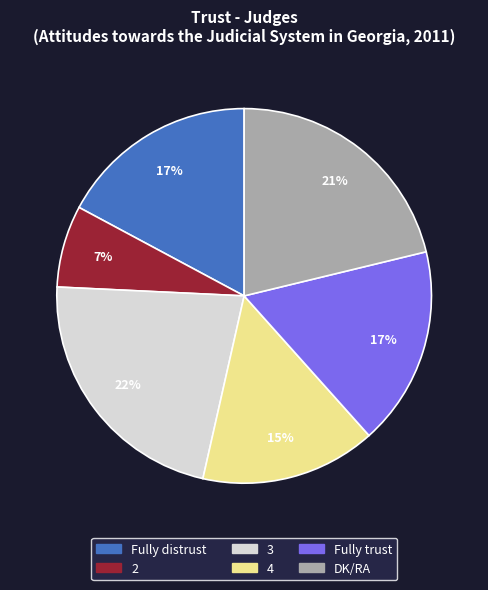

Is there a majority slice in this chart?

No